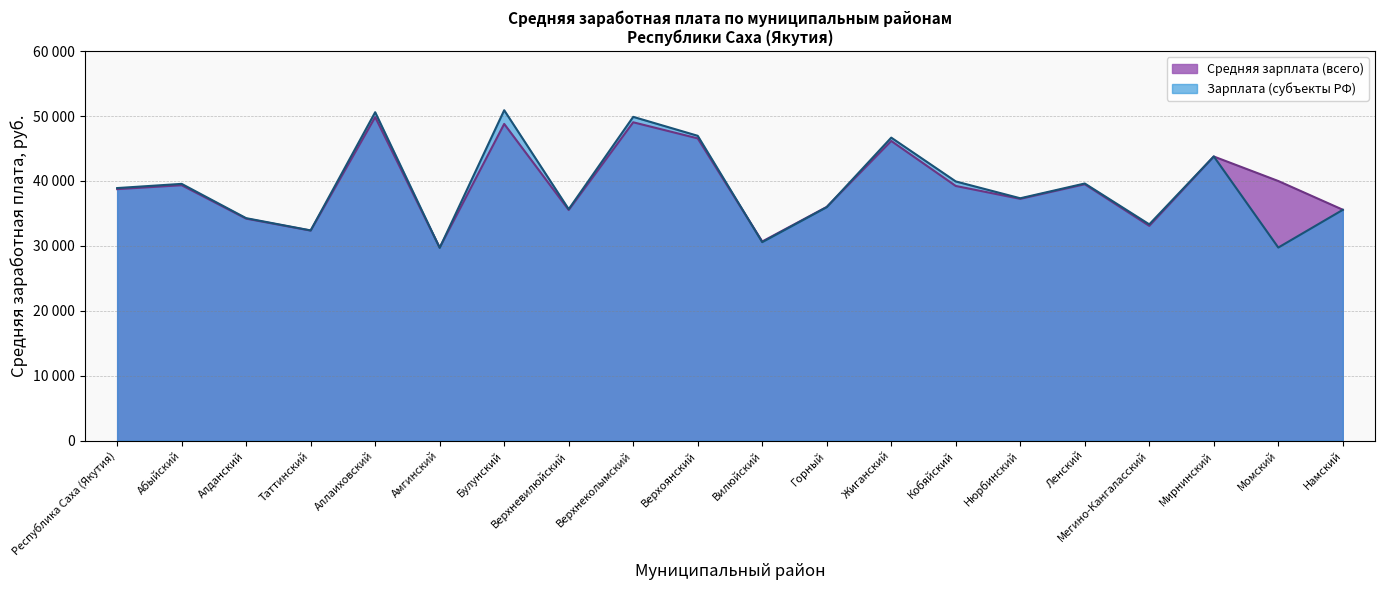

What is the approximate value of Зарплата (субъекты РФ) at Нюрбинский?

37336.6